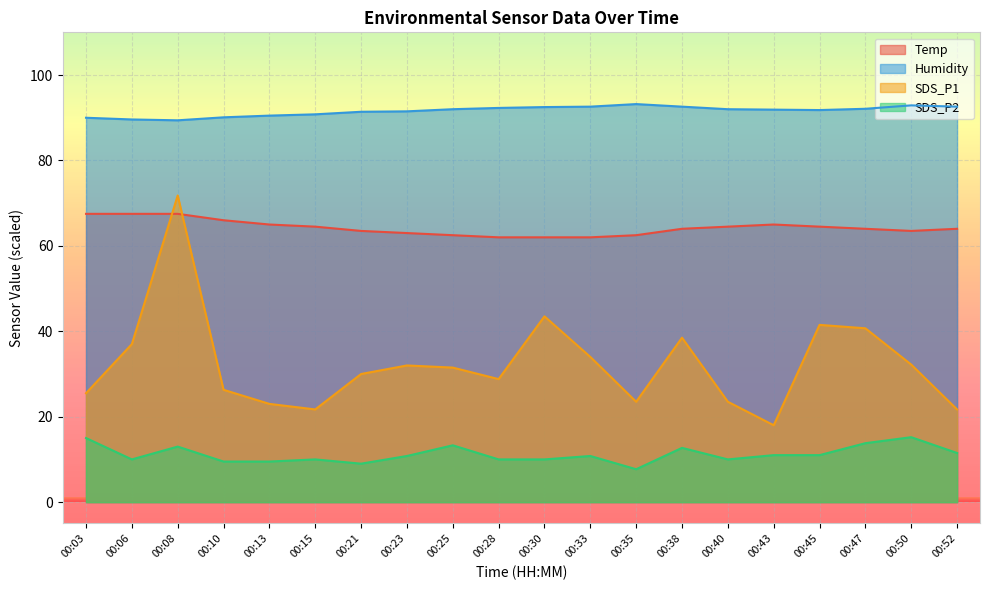

Does the chart display data point markers on the line(s)?

No